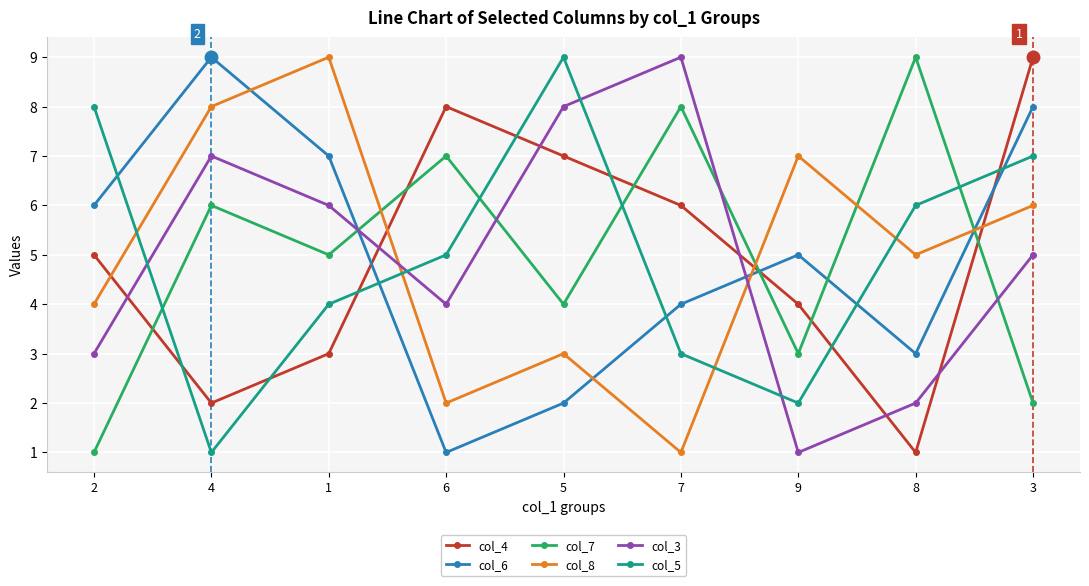

What is the maximum value shown in the chart?

9